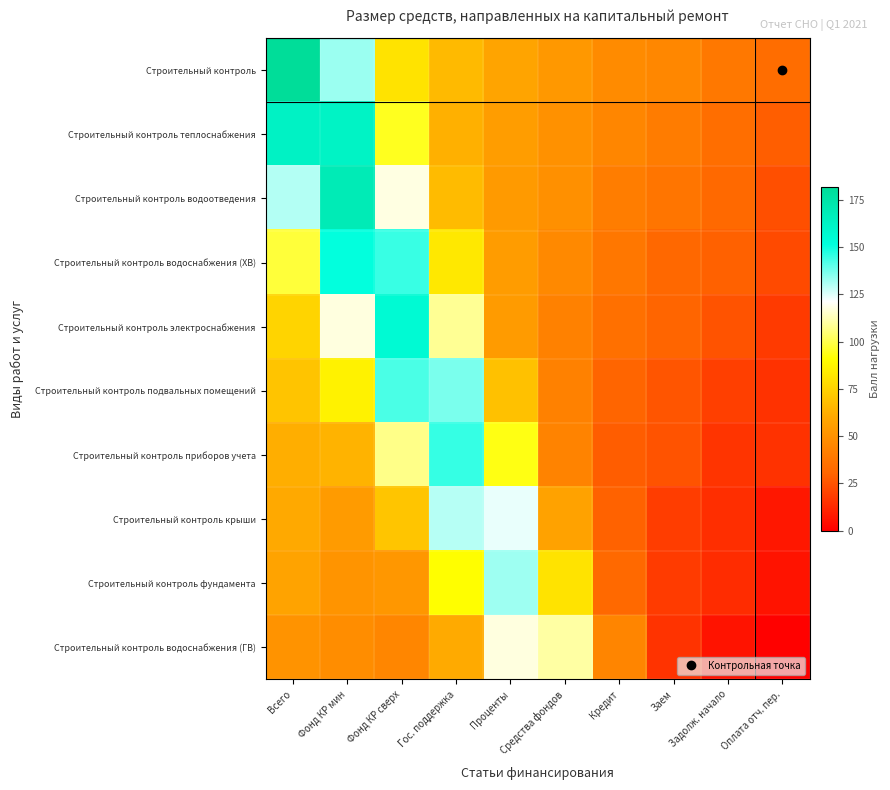

What is the spread (max minus min) of values at Задолж. начало?

32.8